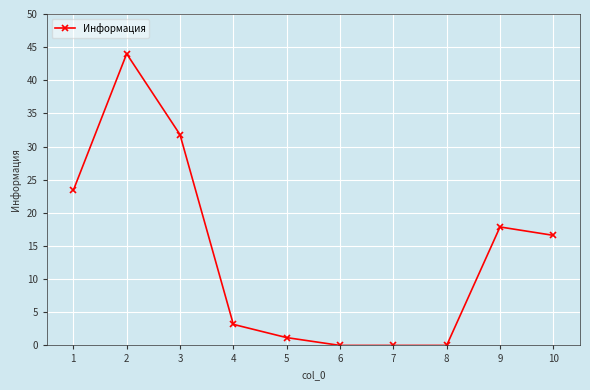

What is the value of the 1st point from the left?

23.4